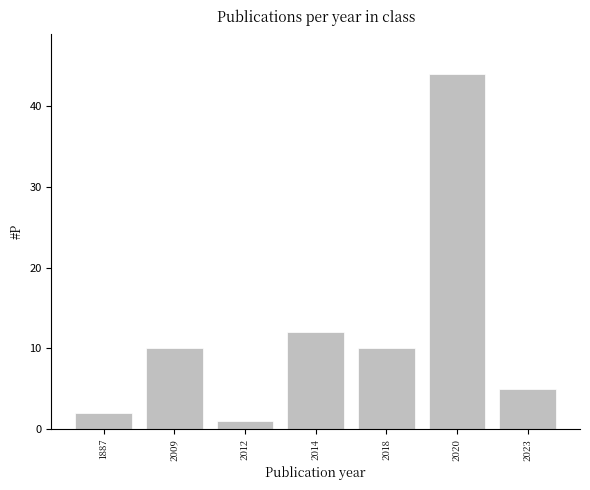

Reading left to right, what are all the values shown in this chart?

1887=2	2009=10	2012=1	2014=12	2018=10	2020=44	2023=5